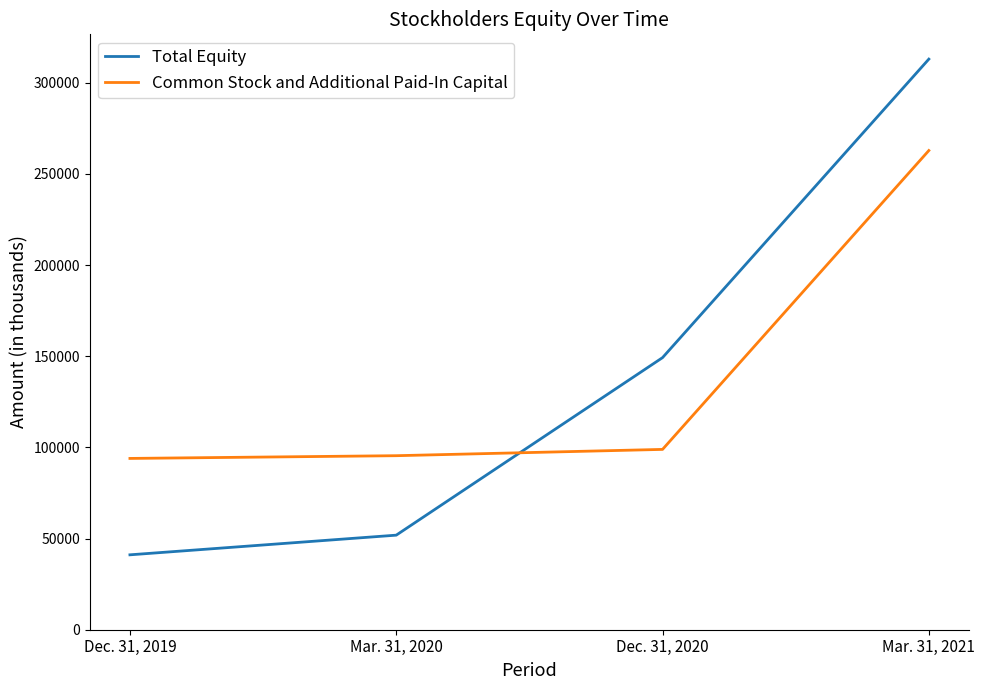

What is the total value across all series at Dec. 31, 2020?

248131